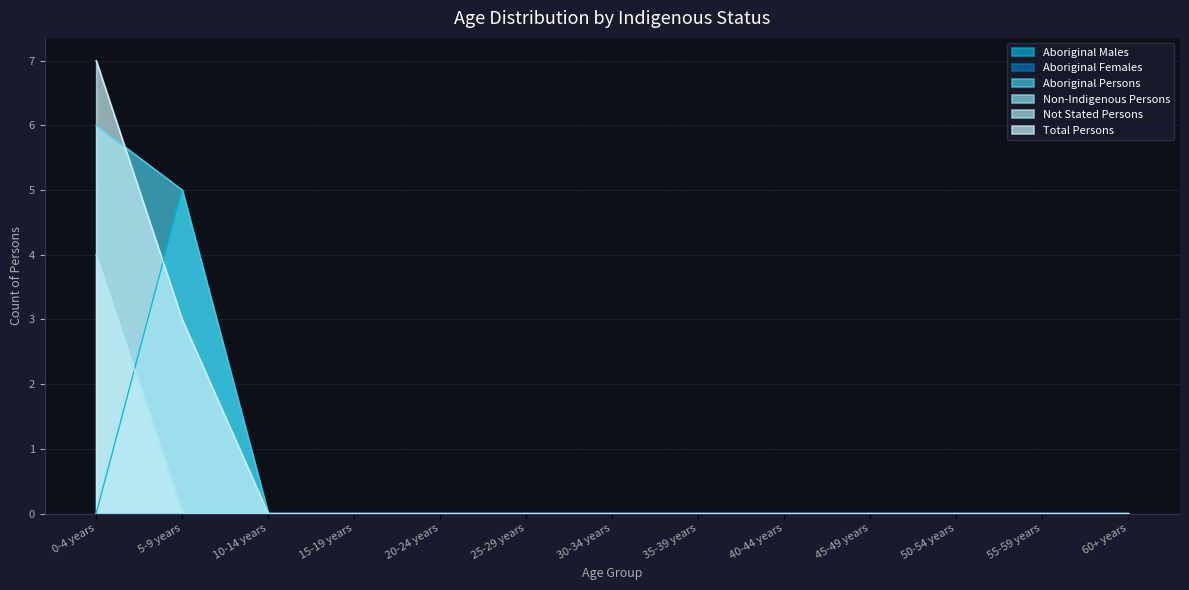

The Not Stated Persons series shows 2 at 30-34 years. True or false?

False